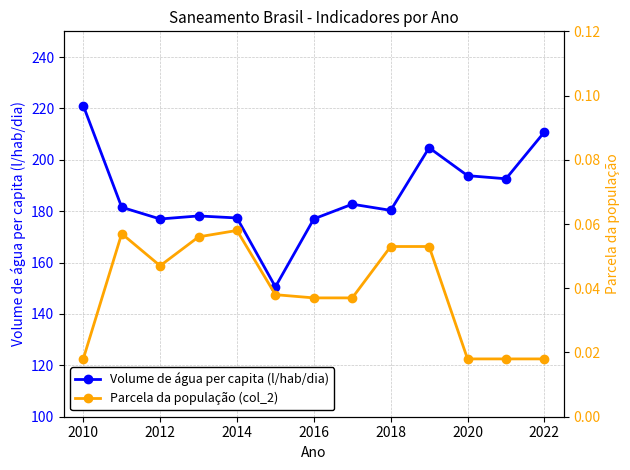

How many lines are shown in the chart?

2